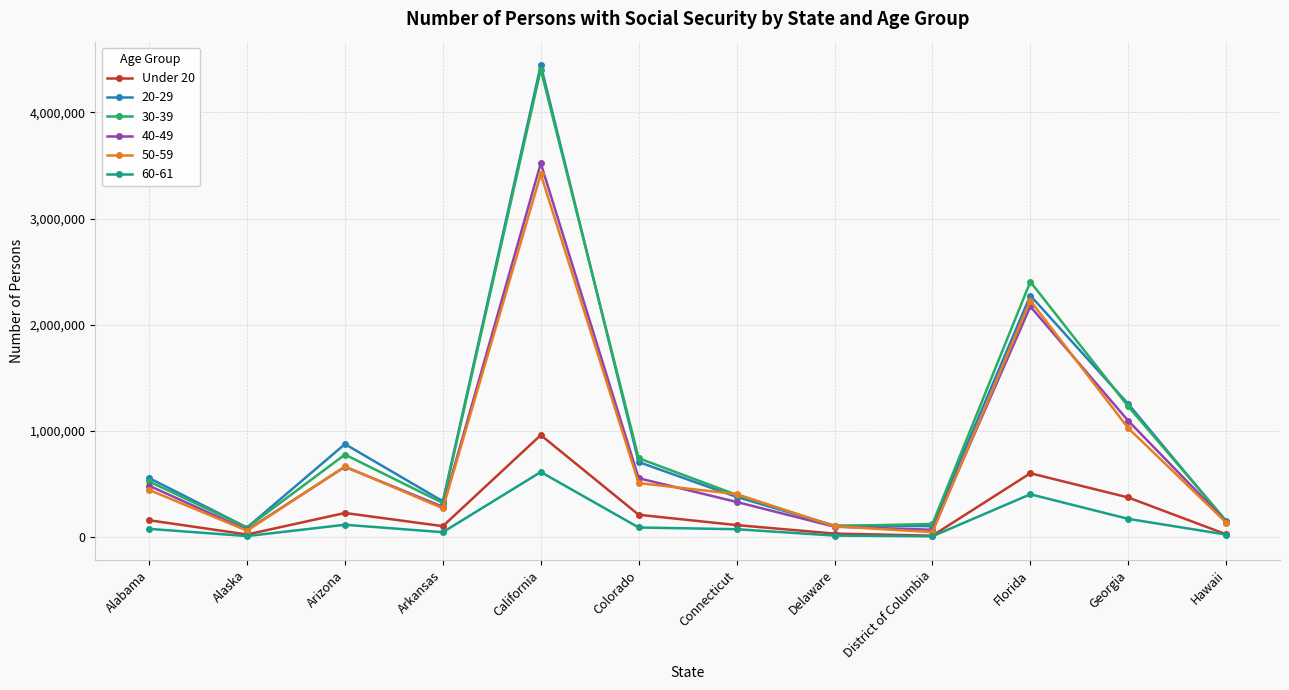

Is it true that 50-59 equals 490522 at Georgia?

False